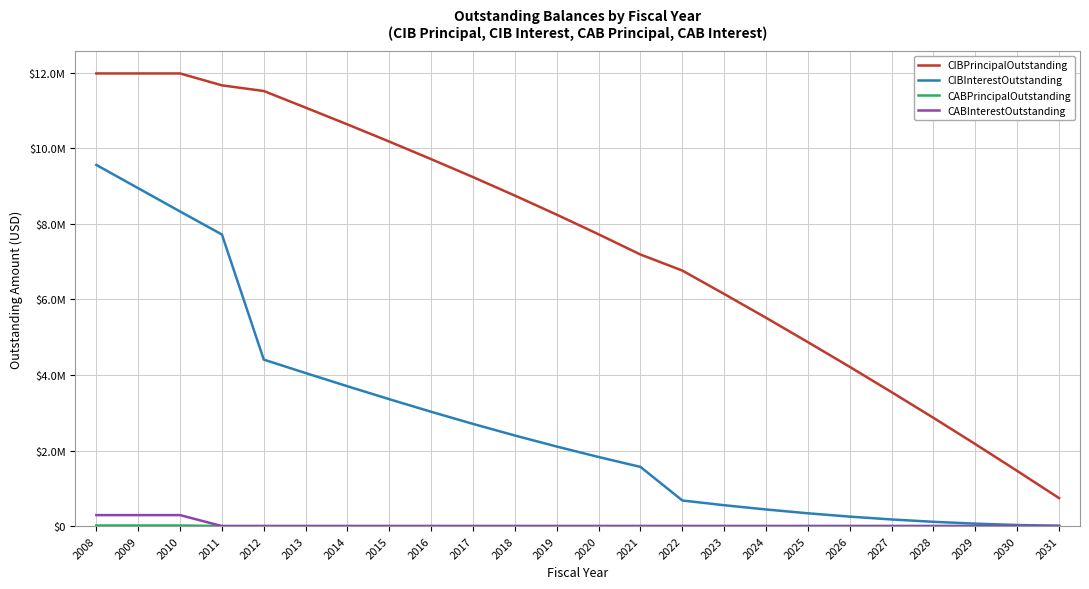

What is the sum of all CIBPrincipalOutstanding values?

180195000.0